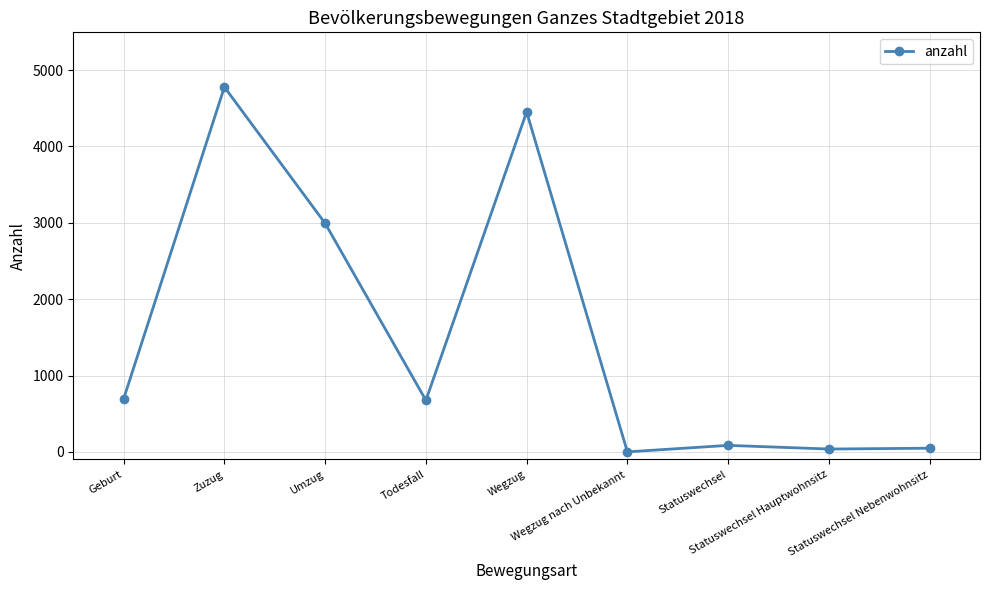

The value at Todesfall is 1016. True or false?

False